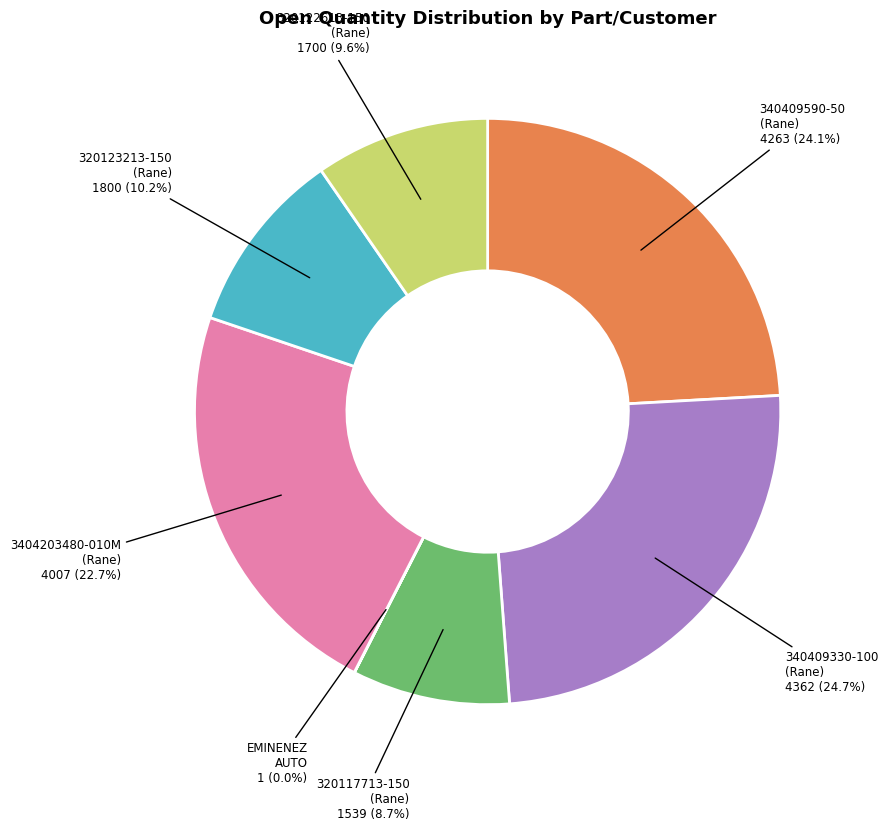

Which slice is the largest?

340409330-100 (Rane)